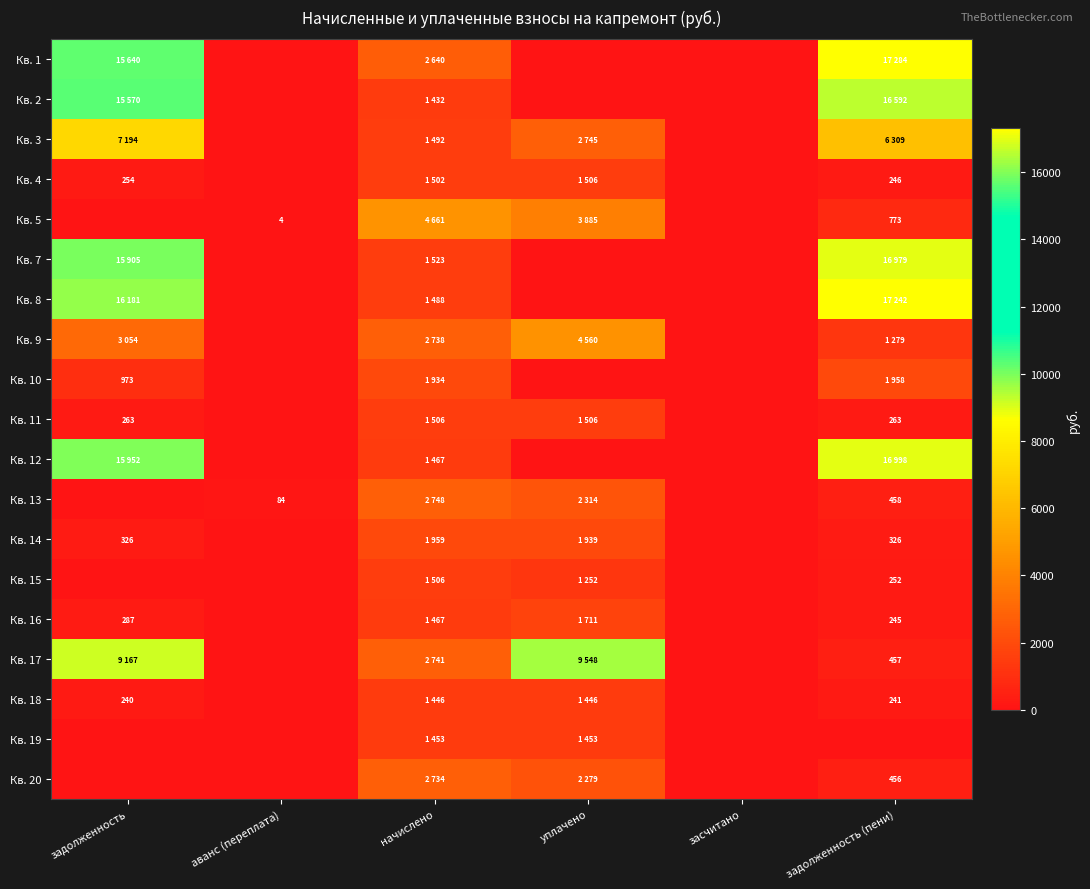

What is the average value of the Кв. 14 series?

758.3